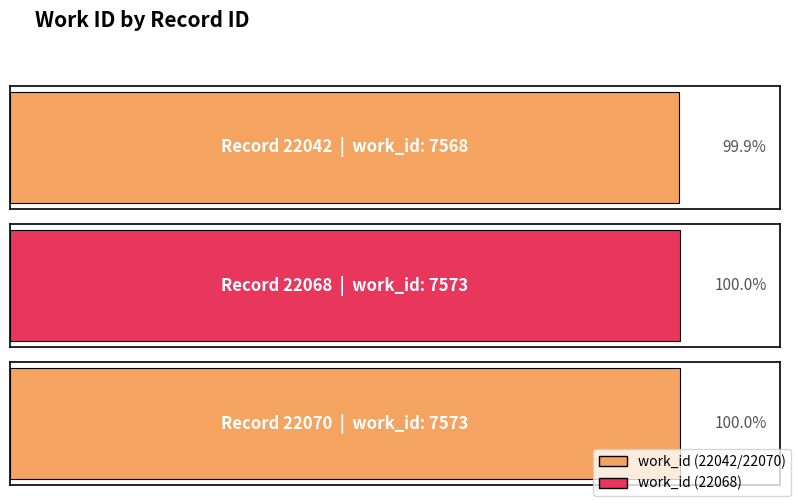

Where is the data nearest to the value 7570?

22042